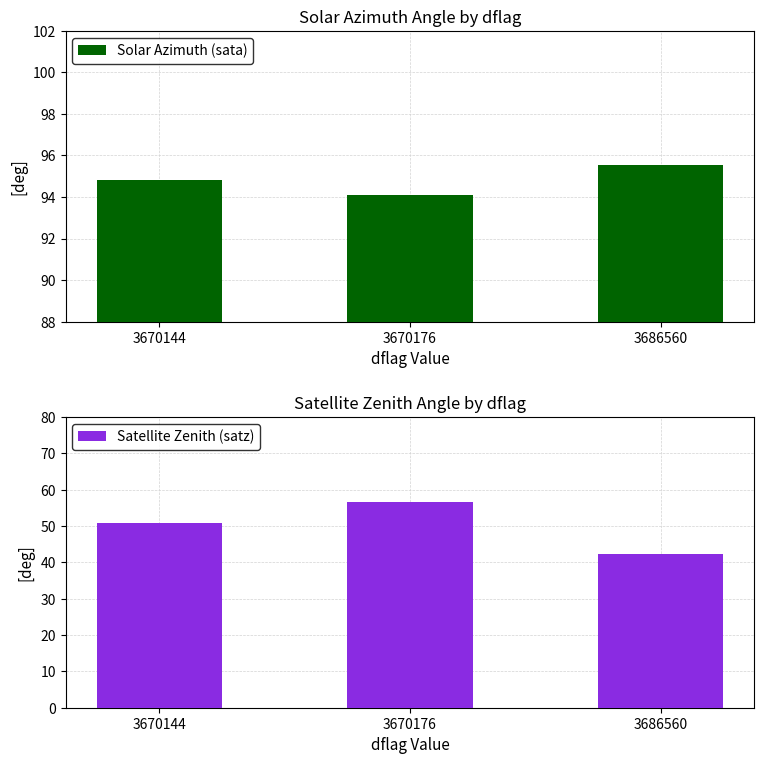

List the series in order of their overall mean, lowest first.

Satellite Zenith (satz), Solar Azimuth (sata)